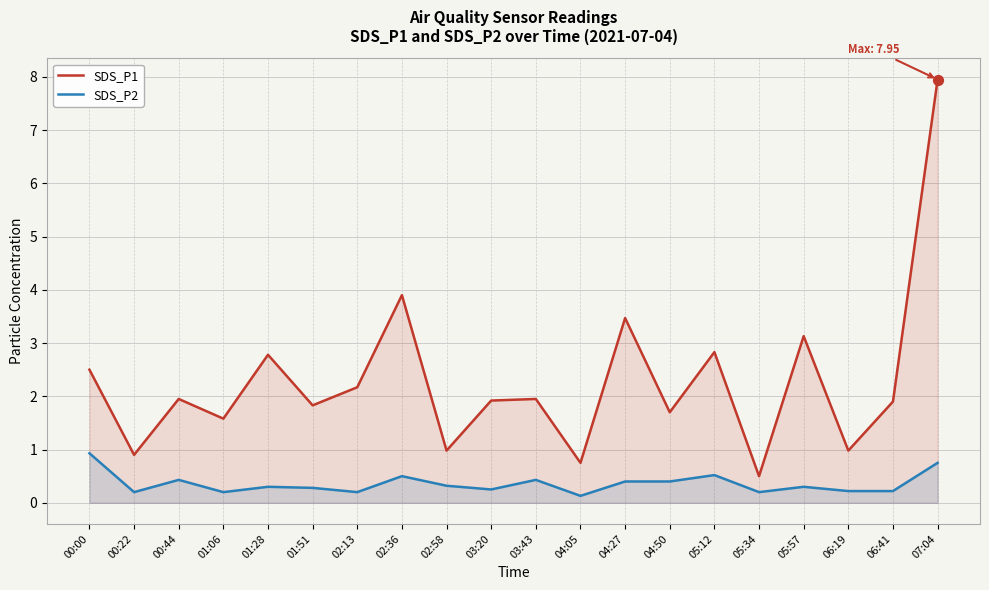

Which series reaches the minimum Y coordinate?

SDS_P2